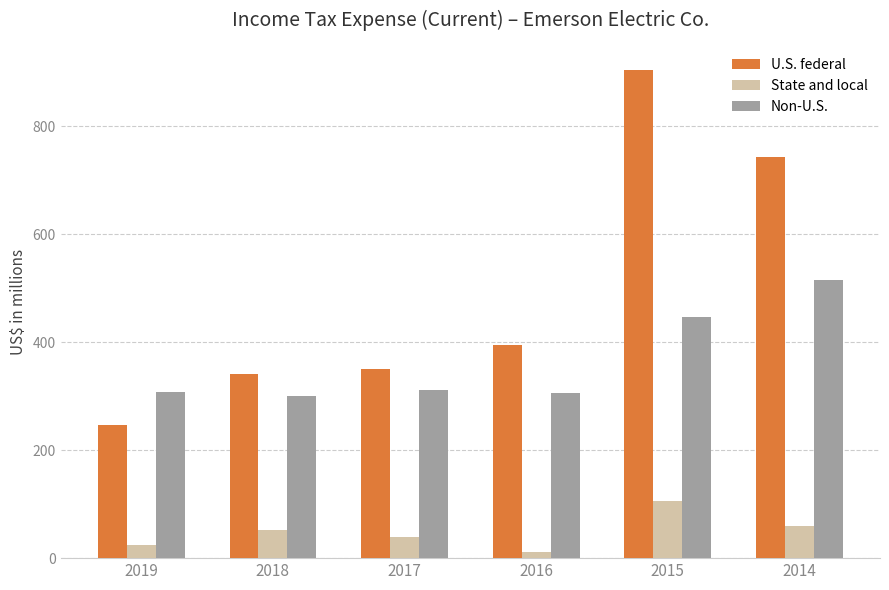

Rank the series by their average value, from highest to lowest.

U.S. federal, Non-U.S., State and local